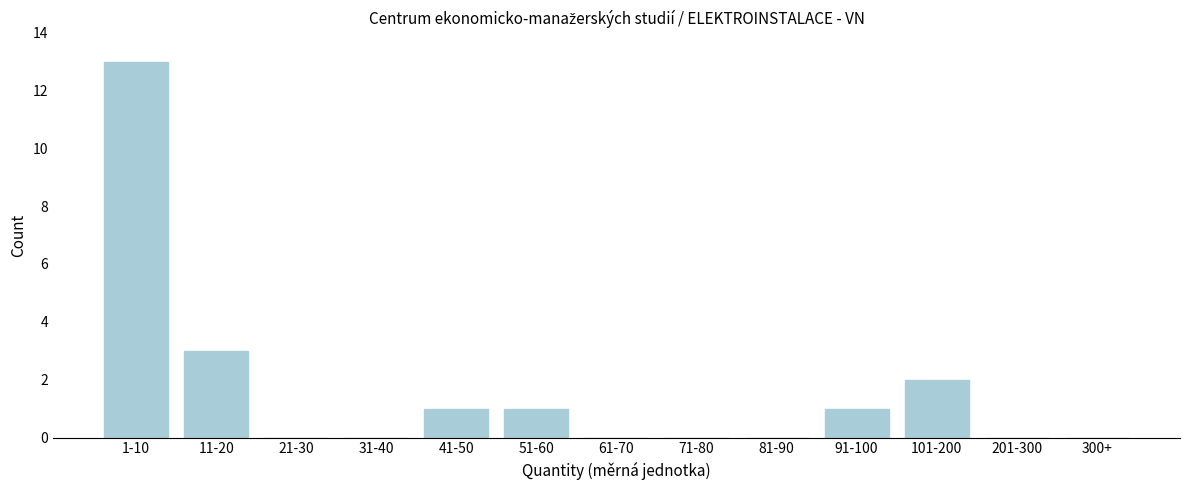

Reading left to right, list all the values displayed in this chart.

1-10=13	11-20=3	21-30=0	31-40=0	41-50=1	51-60=1	61-70=0	71-80=0	81-90=0	91-100=1	101-200=2	201-300=0	300+=0